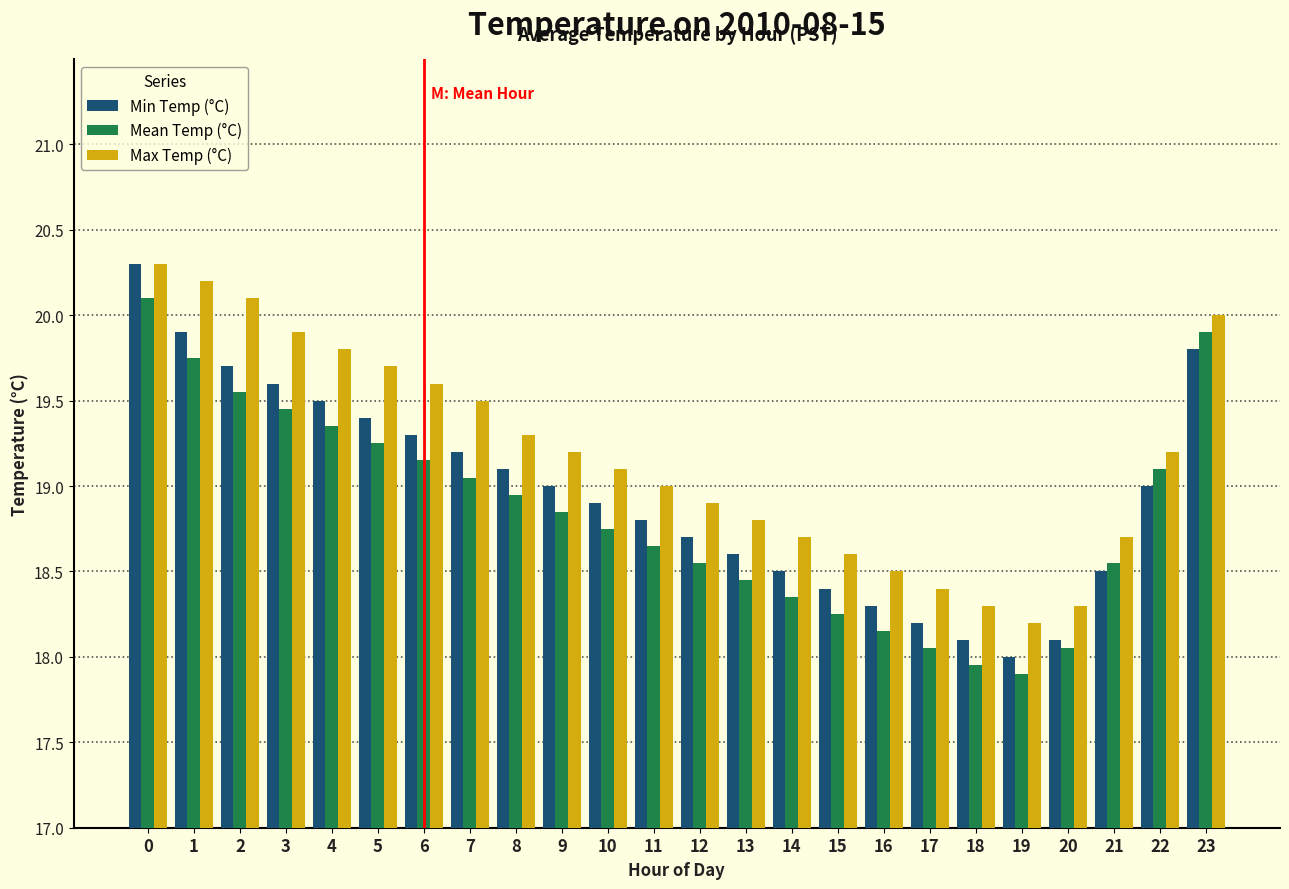

What is the maximum value for Min Temp (°C)?

20.3